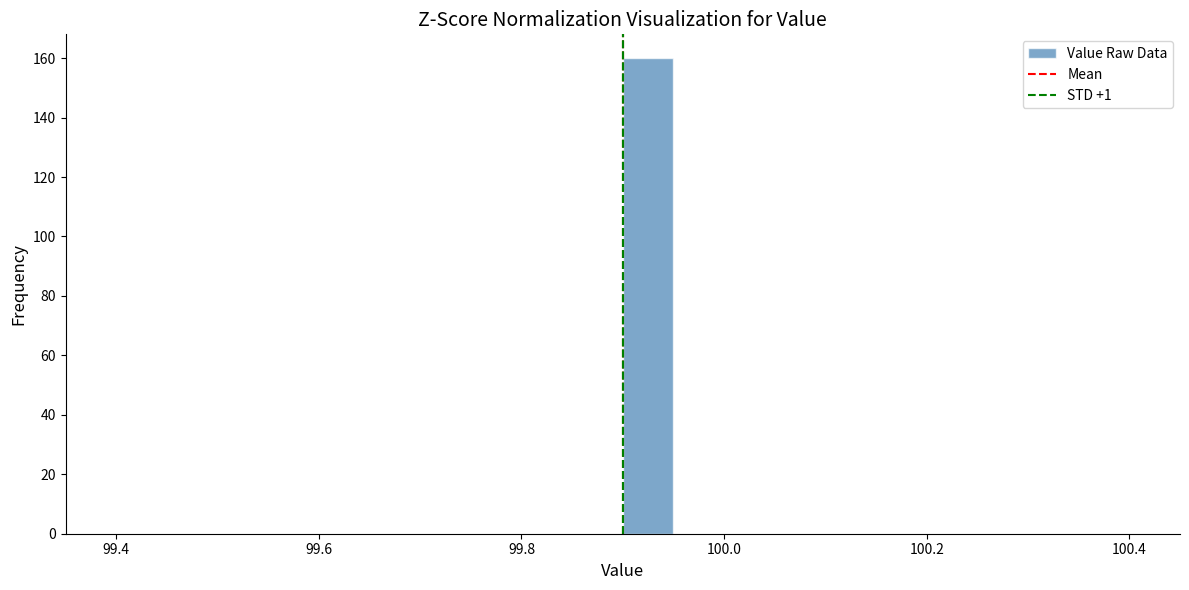

Read against the x-axis, roughly where is the centre of the tallest bar?

99.92